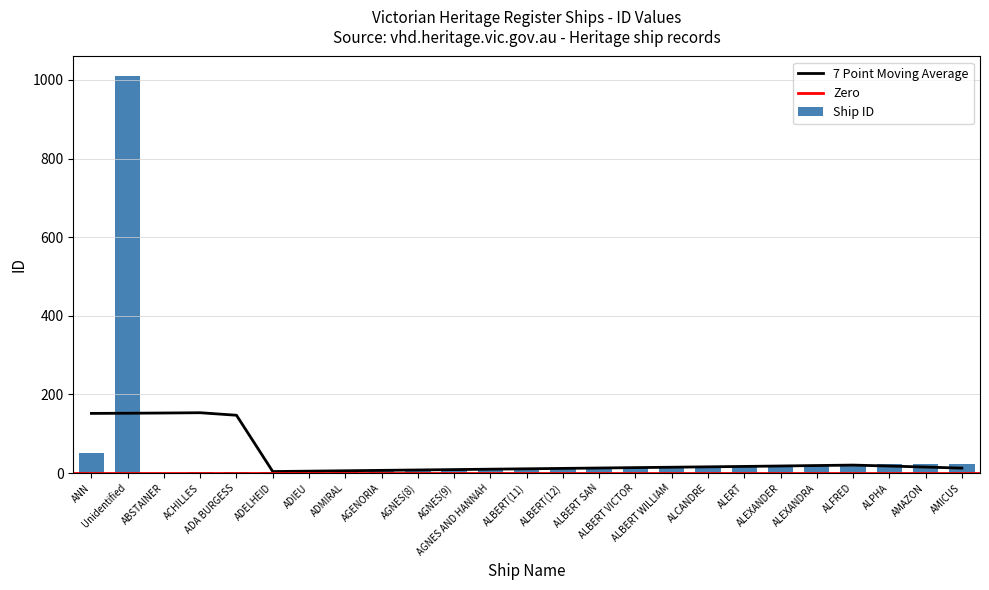

Reading left to right, transcribe all the data shown in this chart.

51	1009	1	2	3	4	5	6	7	8	9	10	11	12	13	14	15	16	17	18	19	20	22	23	24